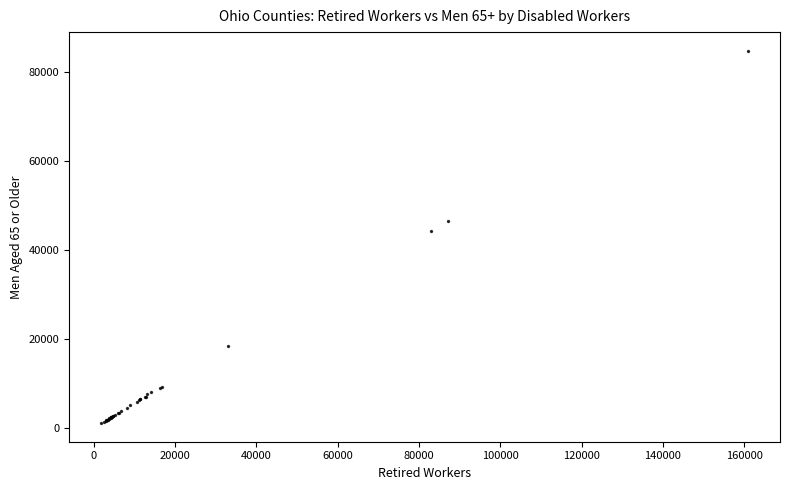

What Y value in the scatter plot is closest to 43014?

44256